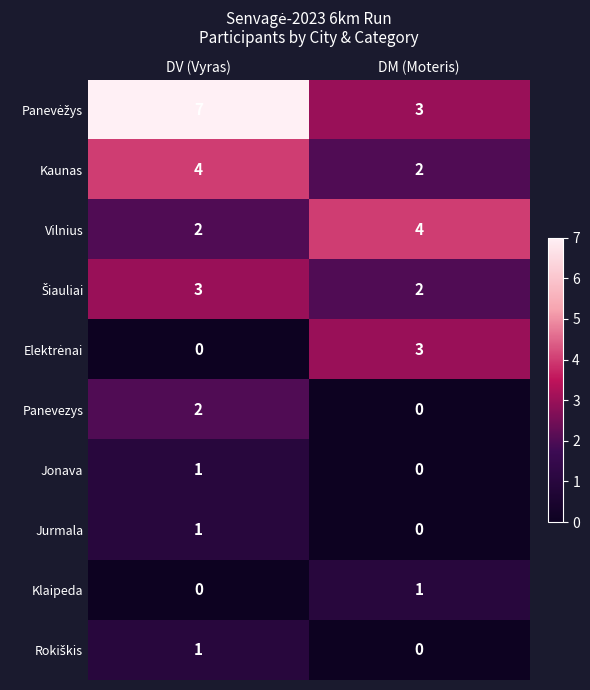

Which category has the highest value across all series?

DV (Vyras)